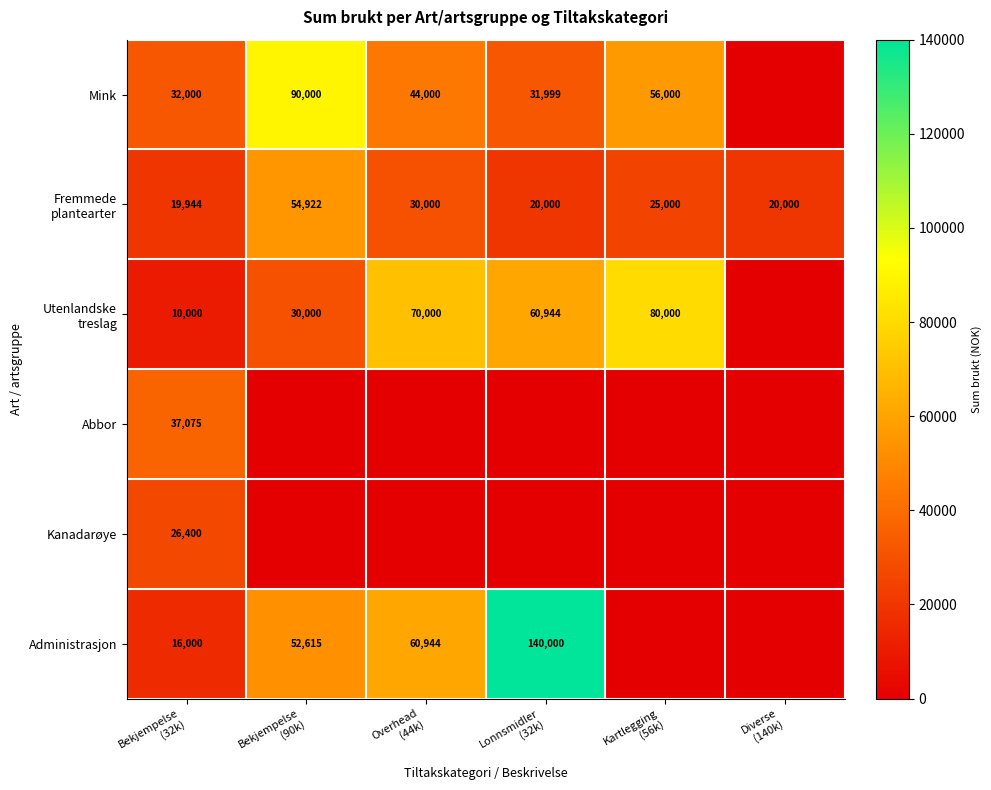

The Utenlandske treslag series shows 10000 at Bekjempelse (32k). True or false?

True